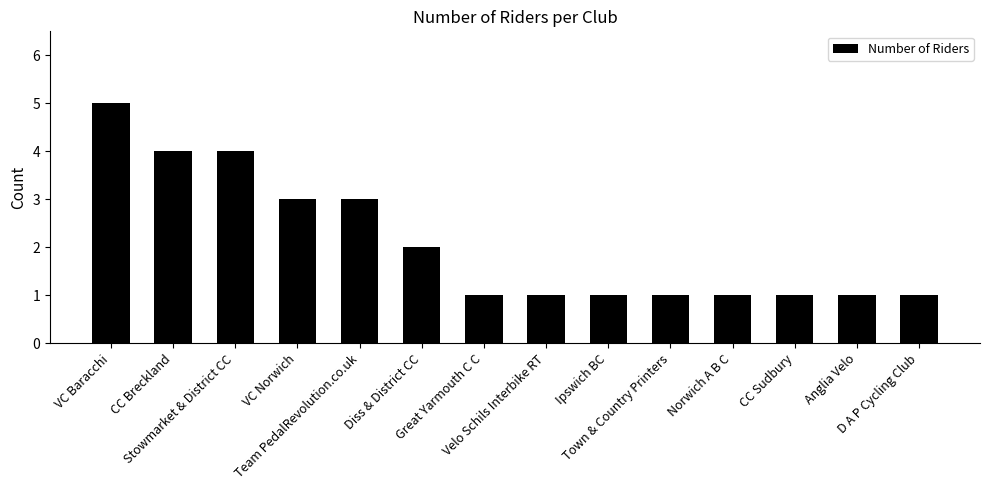

Approximately how many times larger is the value at D A P Cycling Club compared to Diss & District CC?

0.5